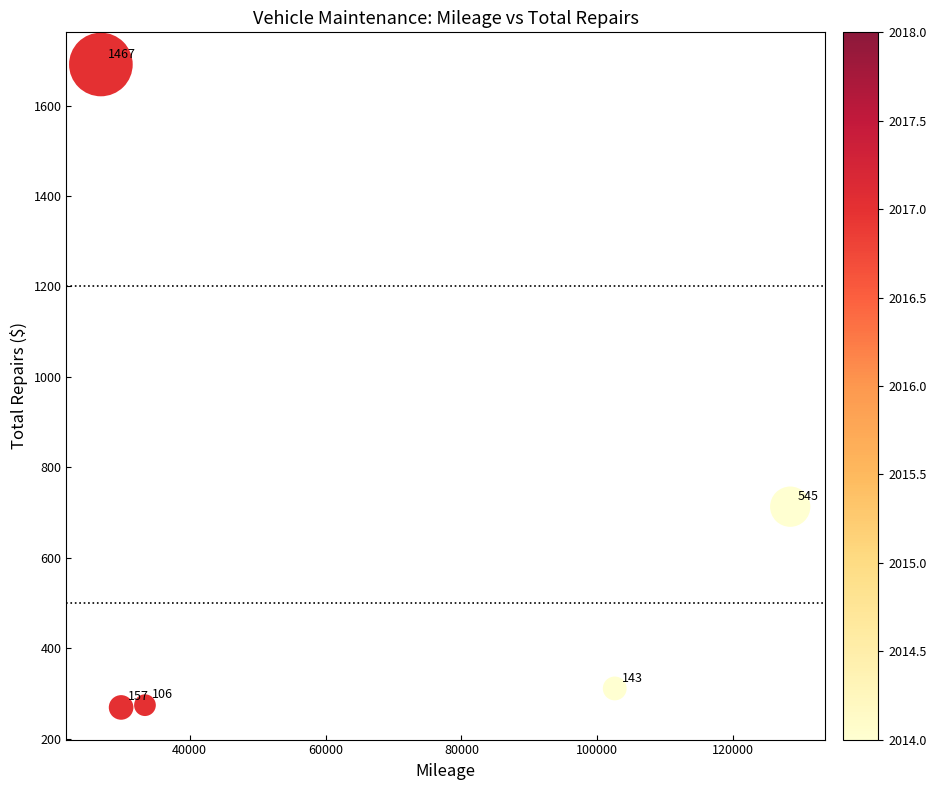

What Y value in the scatter plot is closest to 980?

713